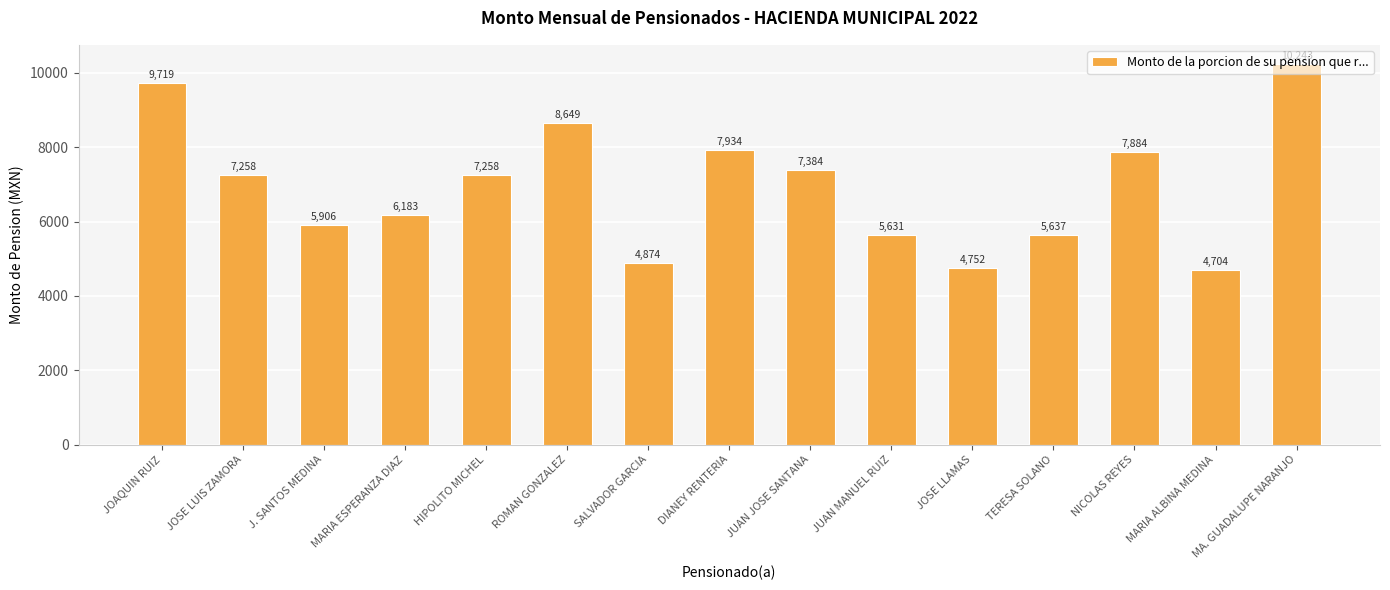

Reading left to right, list all the values displayed in this chart.

JOAQUIN RUIZ=9719	JOSE LUIS ZAMORA=7258	J. SANTOS MEDINA=5906	MARIA ESPERANZA DIAZ=6183	HIPOLITO MICHEL=7258	ROMAN GONZALEZ=8649	SALVADOR GARCIA=4874	DIANEY RENTERIA=7934	JUAN JOSE SANTANA=7384	JUAN MANUEL RUIZ=5631	JOSE LLAMAS=4752	TERESA SOLANO=5637	NICOLAS REYES=7884	MARIA ALBINA MEDINA=4704	MA. GUADALUPE NARANJO=10243